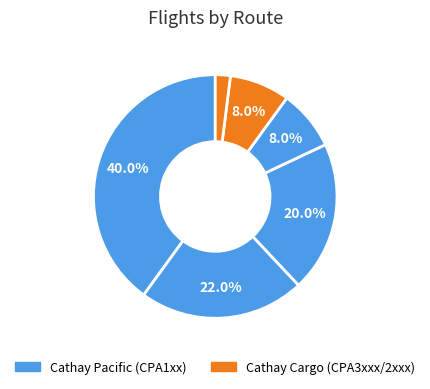

How many segments does this pie chart have?

6